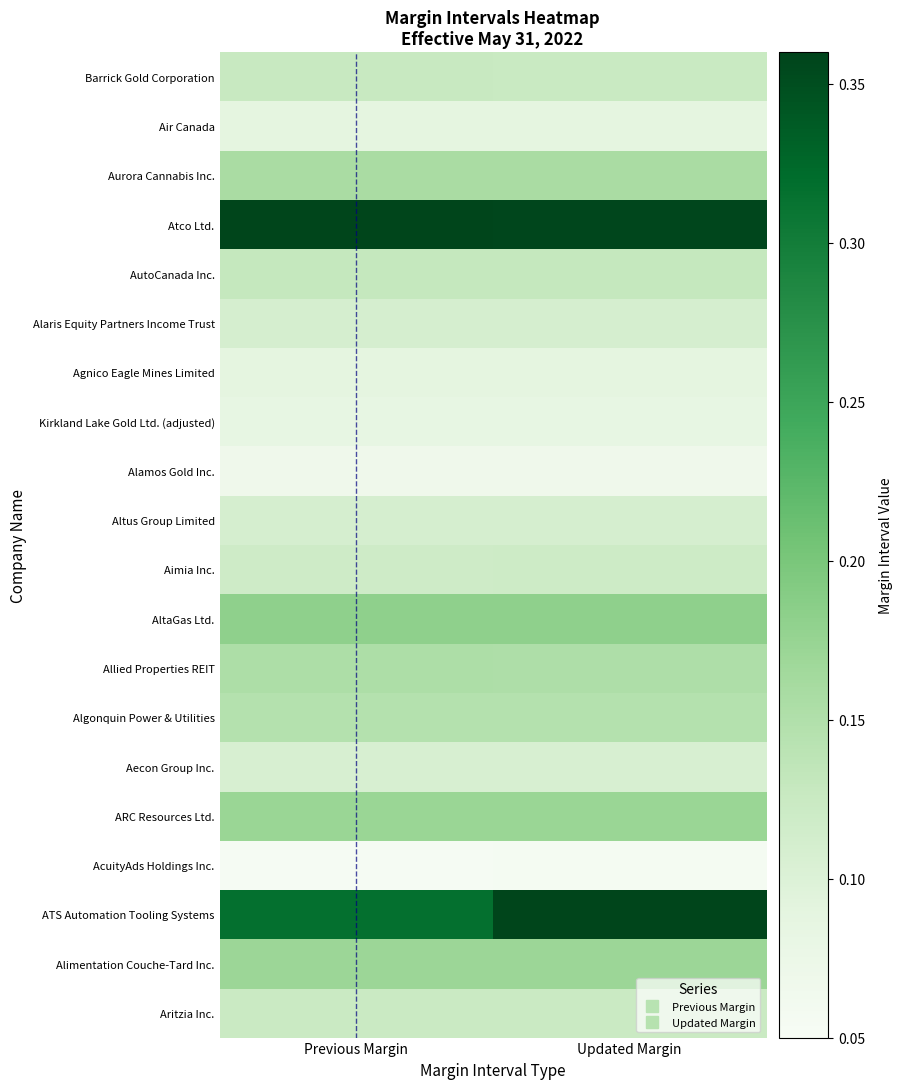

Reading left to right, what are all the values shown in this chart?

Aritzia Inc.: Previous Margin=0.1	Updated Margin=0.1
Alimentation Couche-Tard Inc.: Previous Margin=0.2	Updated Margin=0.2
ATS Automation Tooling Systems: Previous Margin=0.3	Updated Margin=0.4
AcuityAds Holdings Inc.: Previous Margin=0.1	Updated Margin=0.1
ARC Resources Ltd.: Previous Margin=0.2	Updated Margin=0.2
Aecon Group Inc.: Previous Margin=0.1	Updated Margin=0.1
Algonquin Power & Utilities: Previous Margin=0.1	Updated Margin=0.1
Allied Properties REIT: Previous Margin=0.2	Updated Margin=0.2
AltaGas Ltd.: Previous Margin=0.2	Updated Margin=0.2
Aimia Inc.: Previous Margin=0.1	Updated Margin=0.1
Altus Group Limited: Previous Margin=0.1	Updated Margin=0.1
Alamos Gold Inc.: Previous Margin=0.1	Updated Margin=0.1
Kirkland Lake Gold Ltd. (adjusted): Previous Margin=0.1	Updated Margin=0.1
Agnico Eagle Mines Limited: Previous Margin=0.1	Updated Margin=0.1
Alaris Equity Partners Income Trust: Previous Margin=0.1	Updated Margin=0.1
AutoCanada Inc.: Previous Margin=0.1	Updated Margin=0.1
Atco Ltd.: Previous Margin=0.4	Updated Margin=0.4
Aurora Cannabis Inc.: Previous Margin=0.2	Updated Margin=0.2
Air Canada: Previous Margin=0.1	Updated Margin=0.1
Barrick Gold Corporation: Previous Margin=0.1	Updated Margin=0.1